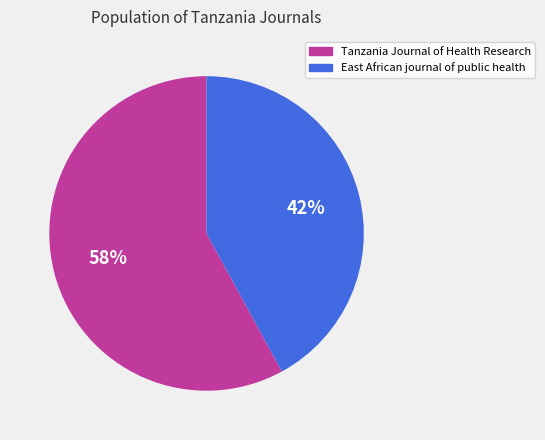

True or false: Tanzania Journal of Health Research accounts for 58% of the total.

True